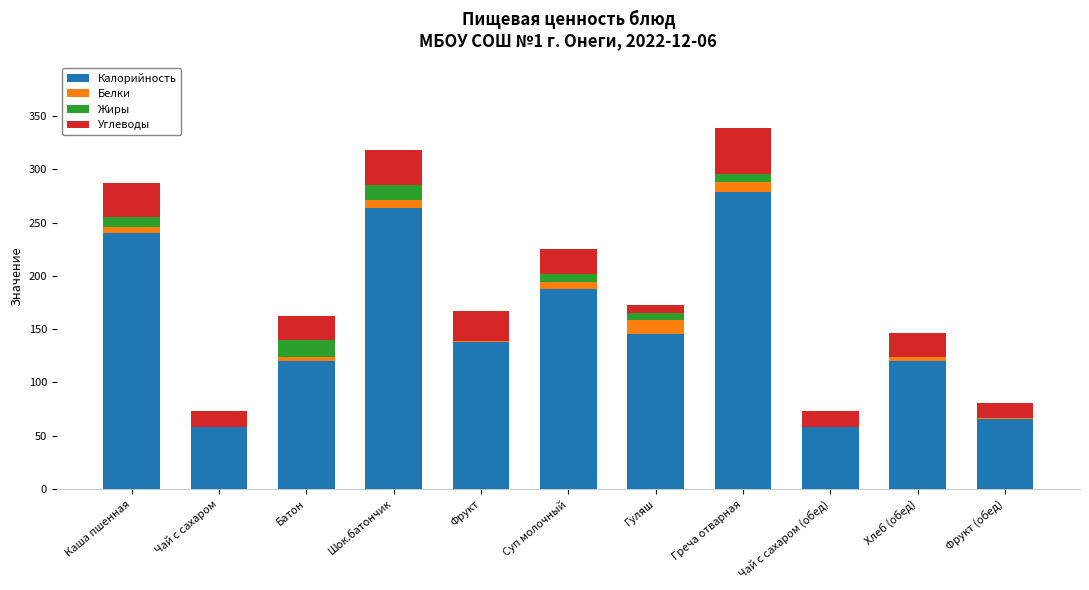

What is the highest value of the Калорийность series?

279